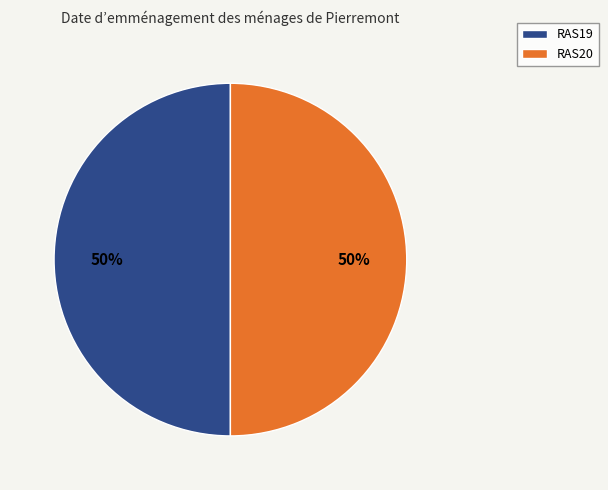

To the nearest percent, what is the combined percentage of RAS19 and RAS20?

100%